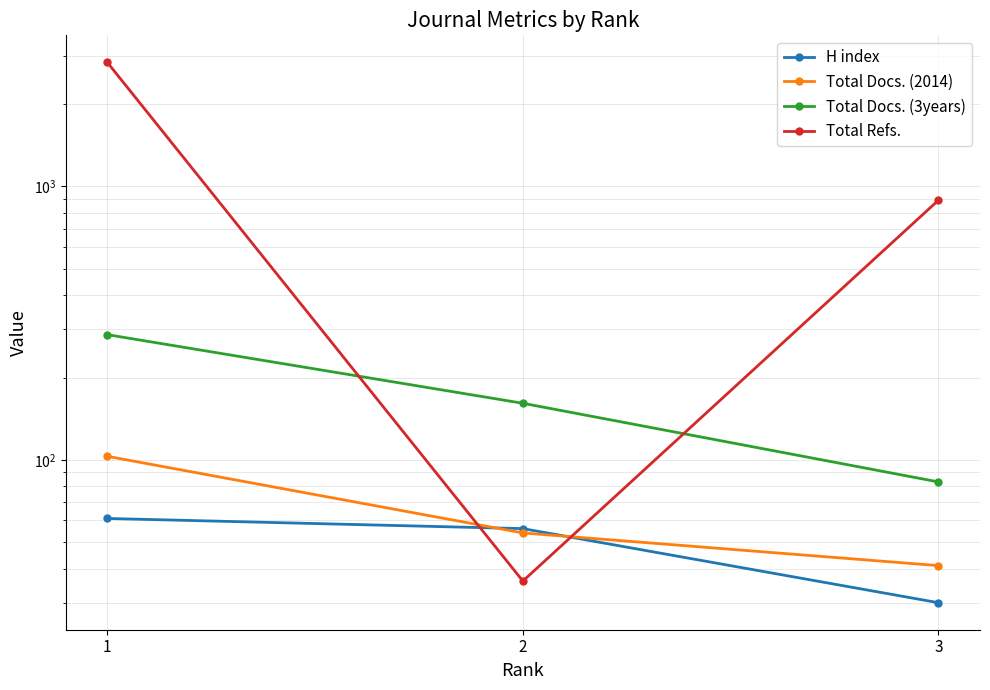

Does the chart display data point markers on the line(s)?

Yes